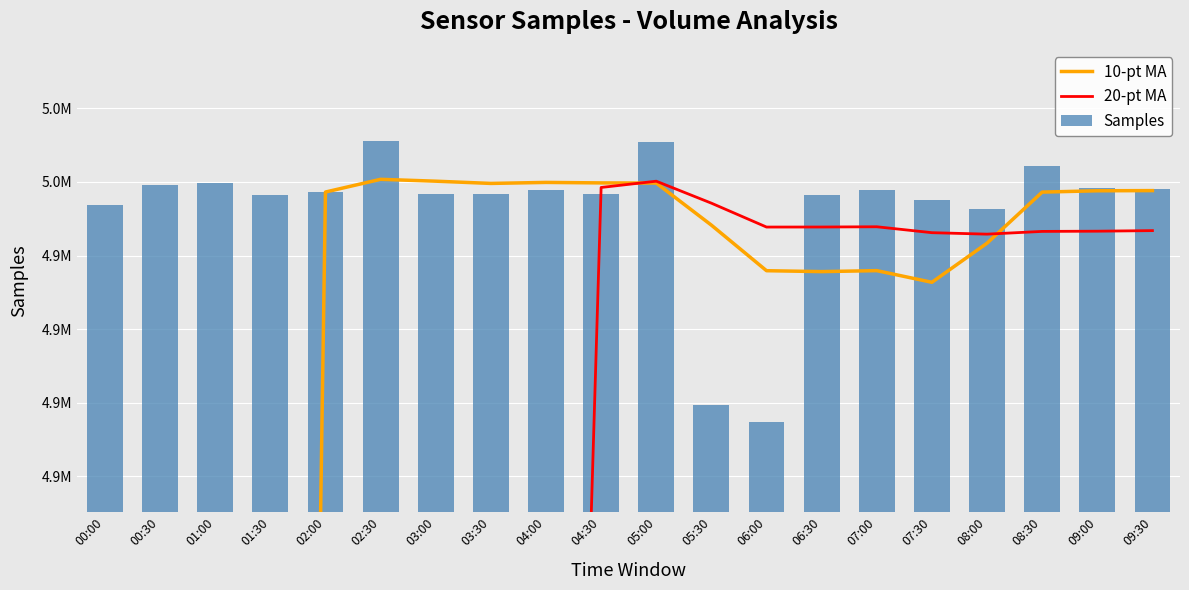

Rank the series by their maximum value, from lowest to highest.

20-pt MA, 10-pt MA, Samples